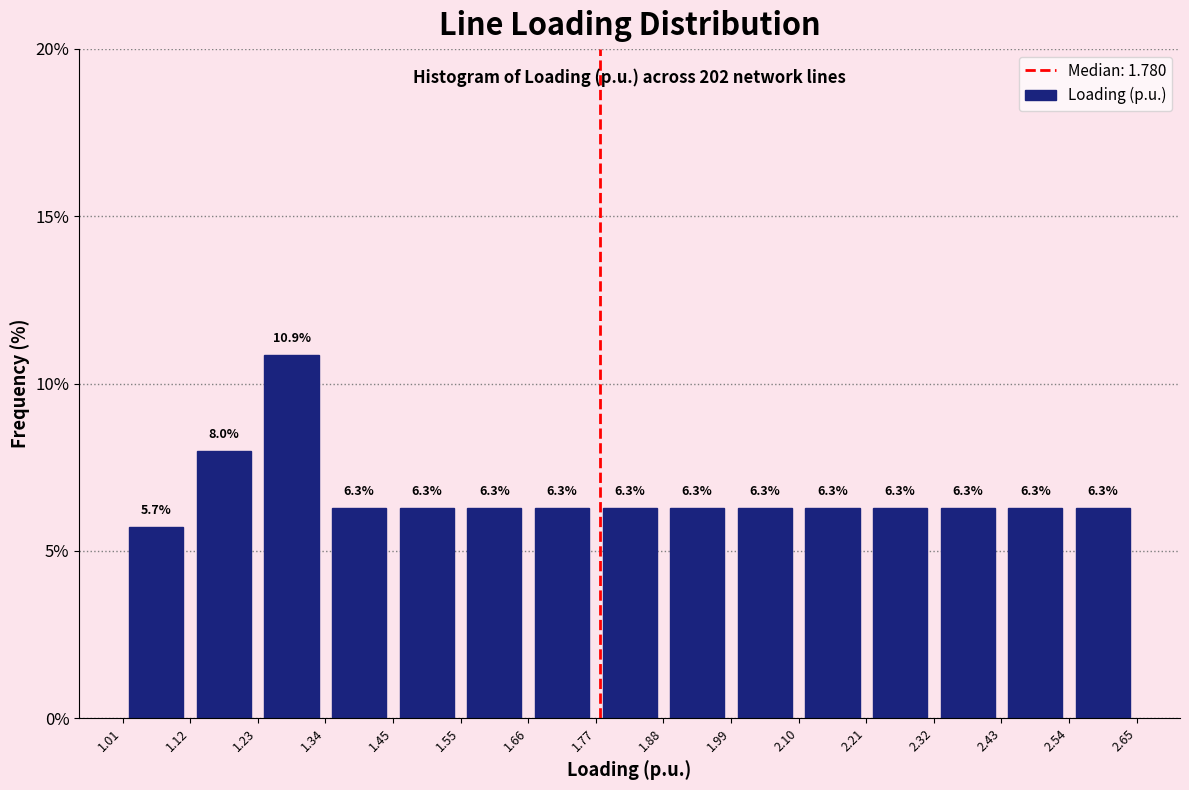

Reading left to right, transcribe this chart: for each bar, give the range it covers on the x-axis and its height.

1.01 to 1.12: 5.7
1.12 to 1.23: 8.0
1.23 to 1.34: 10.9
1.34 to 1.45: 6.3
1.45 to 1.55: 6.3
1.55 to 1.66: 6.3
1.66 to 1.77: 6.3
1.77 to 1.88: 6.3
1.88 to 1.99: 6.3
1.99 to 2.10: 6.3
2.10 to 2.21: 6.3
2.21 to 2.32: 6.3
2.32 to 2.43: 6.3
2.43 to 2.54: 6.3
2.54 to 2.65: 6.3